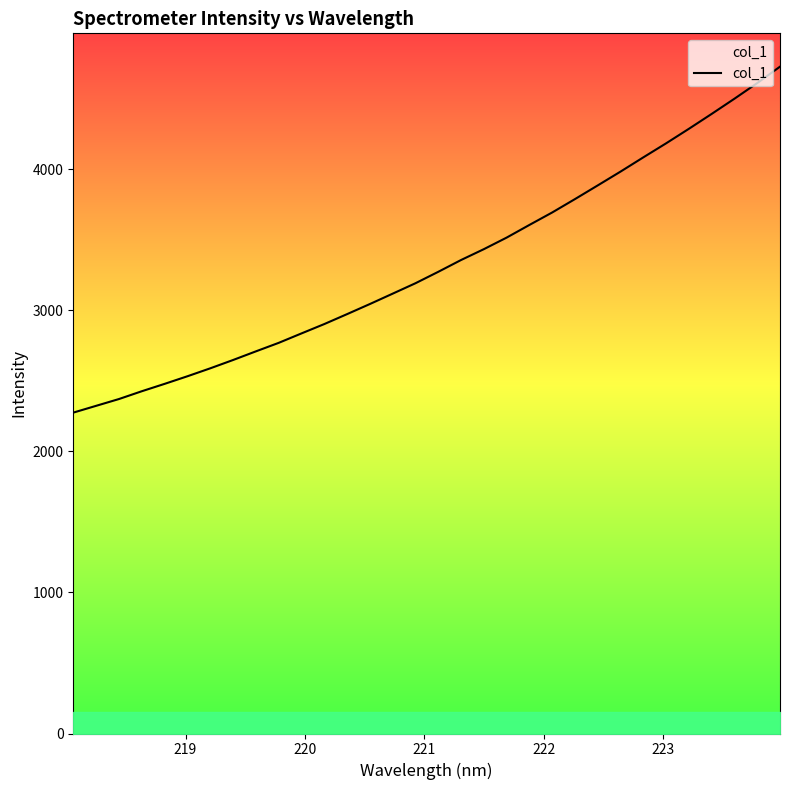

What is the difference between the maximum and minimum values?

2452.2